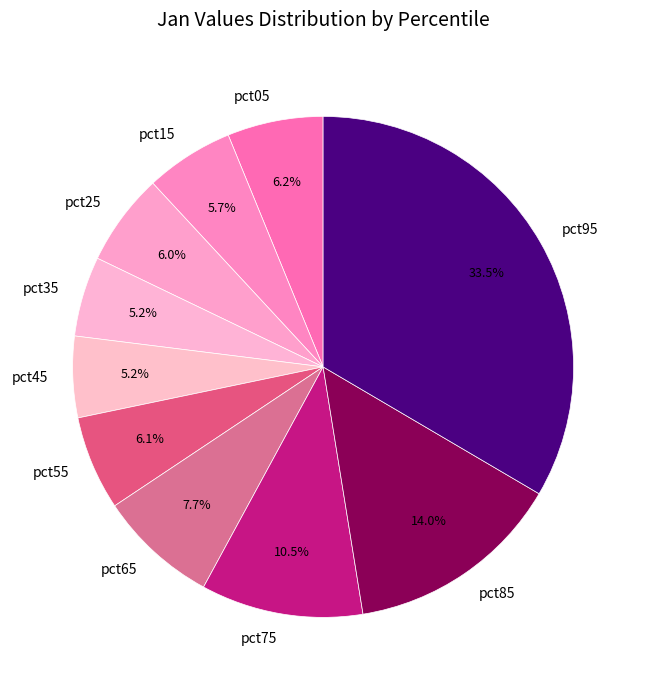

Which category has the biggest portion of the pie?

pct95